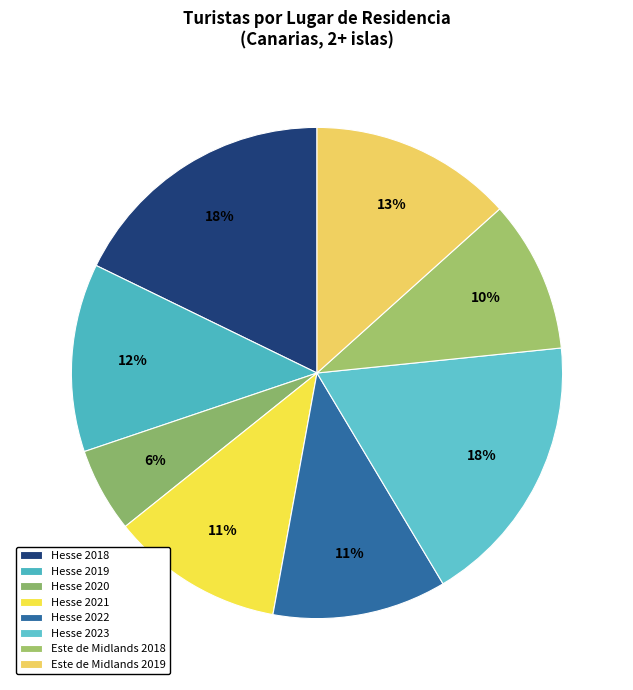

Approximately how many times larger is the value at Este de Midlands 2019 compared to Hesse 2023?

0.7